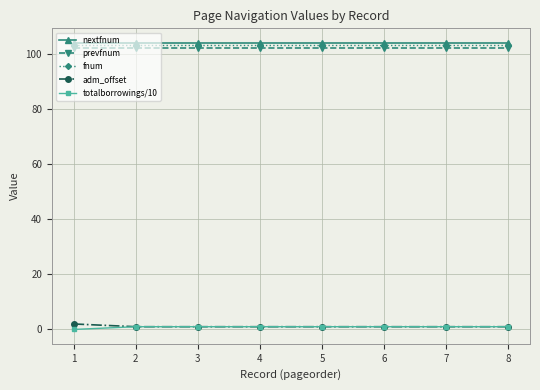

Does the chart have visible grid lines?

Yes